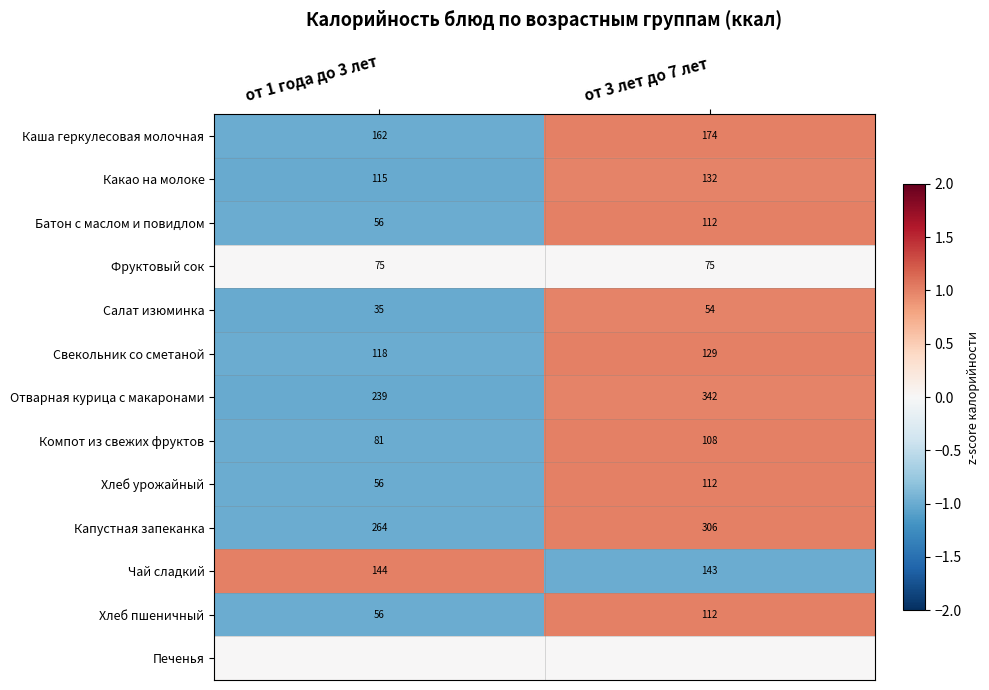

Is it true that Батон с маслом и повидлом equals -1.8 at от 1 года до 3 лет?

False